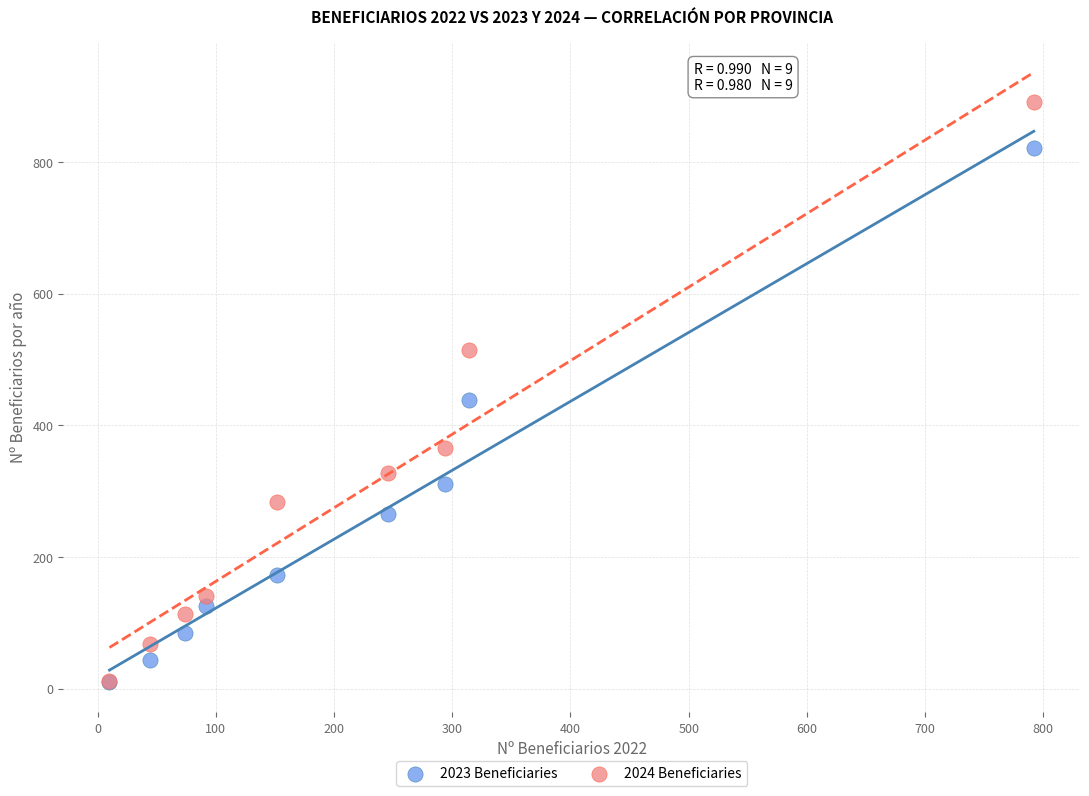

In the 2024 Beneficiaries series, what Y value is closest to 451?

515